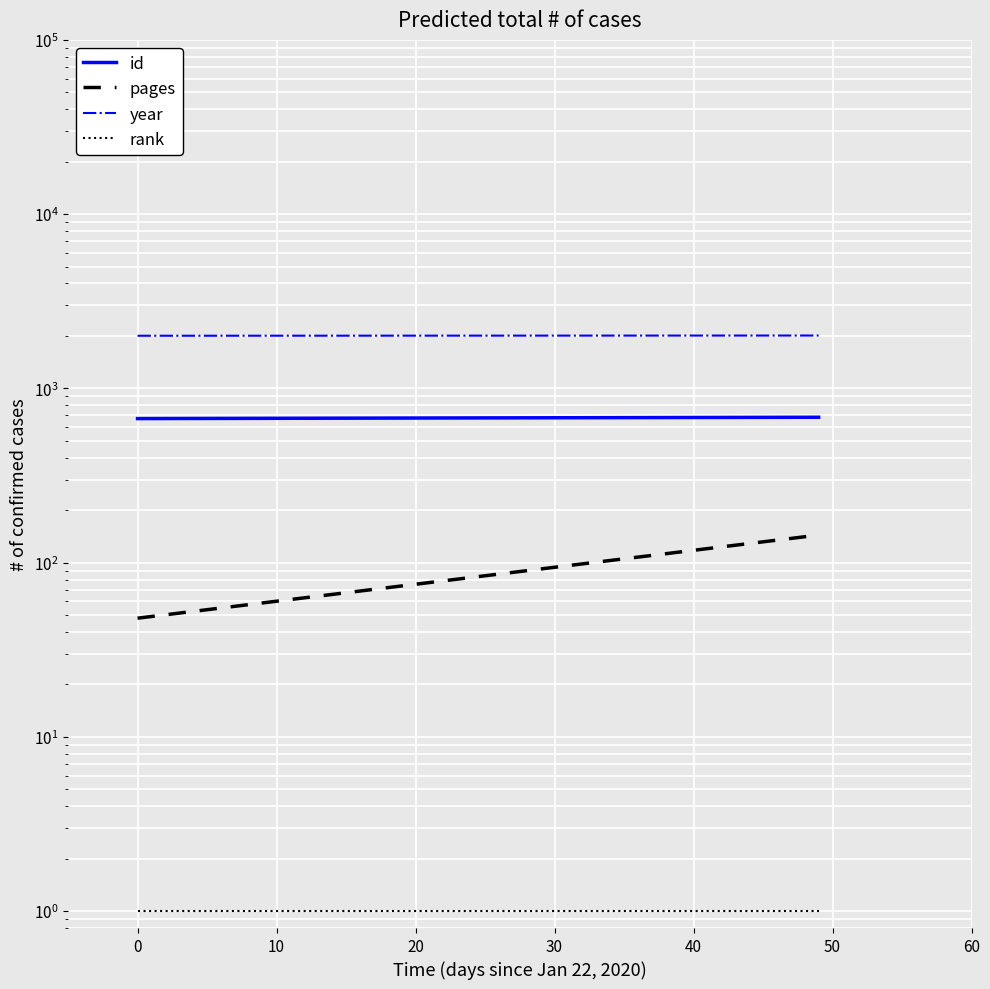

List the series in order of their peak value, lowest first.

rank, pages, id, year